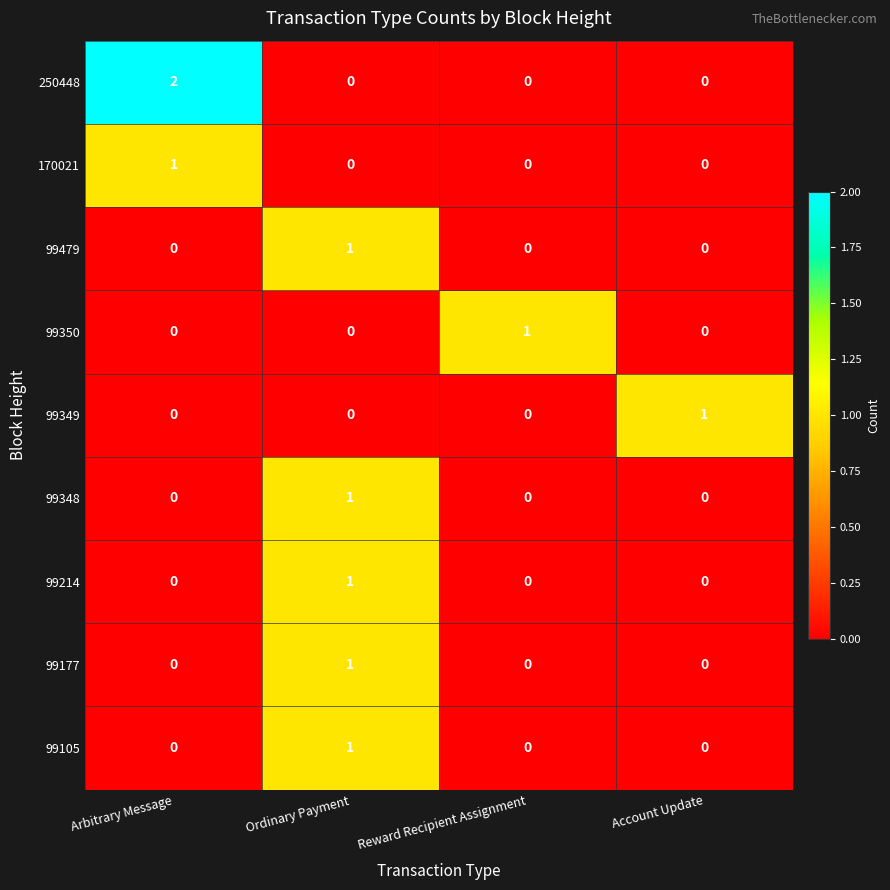

Which series has the largest total across all categories?

250448